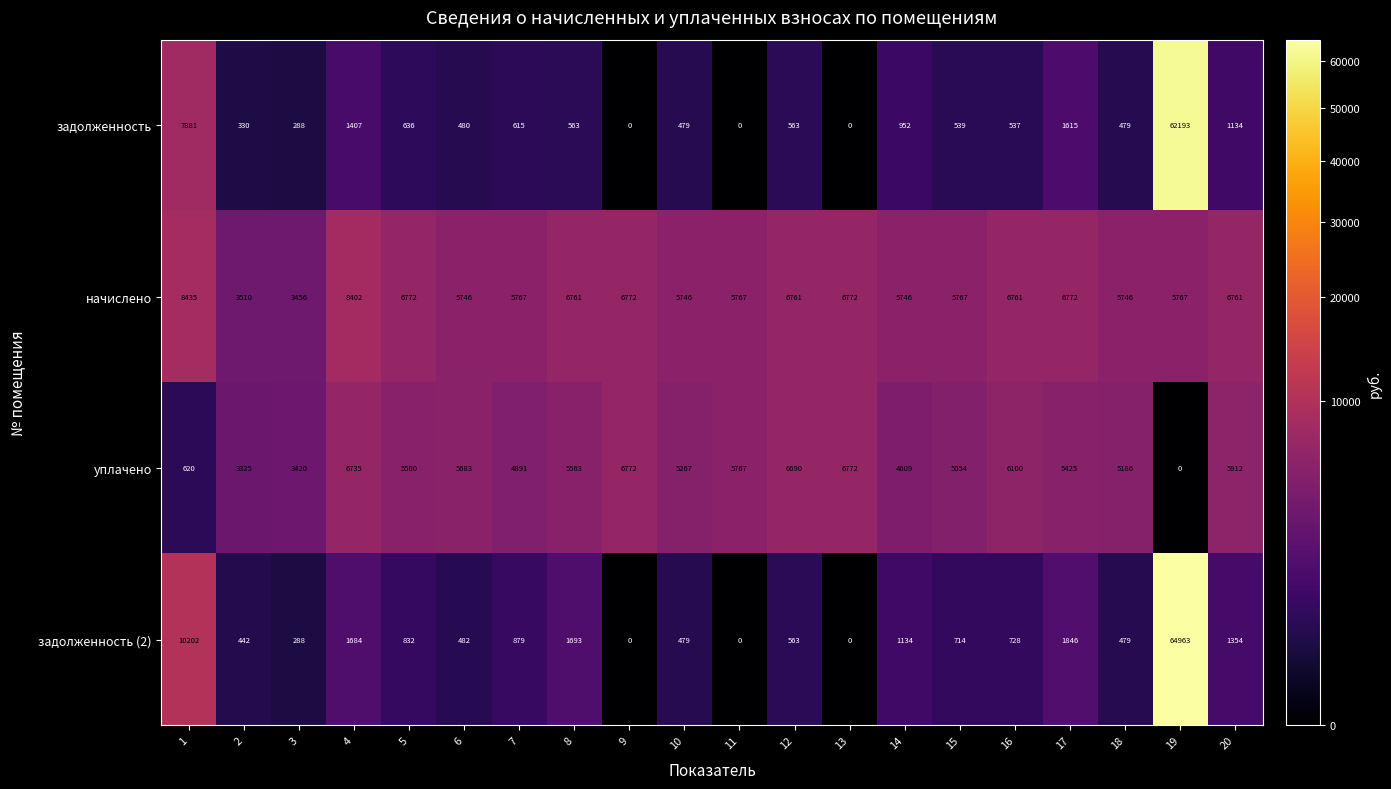

What is the approximate value of уплачено at 18?

5186